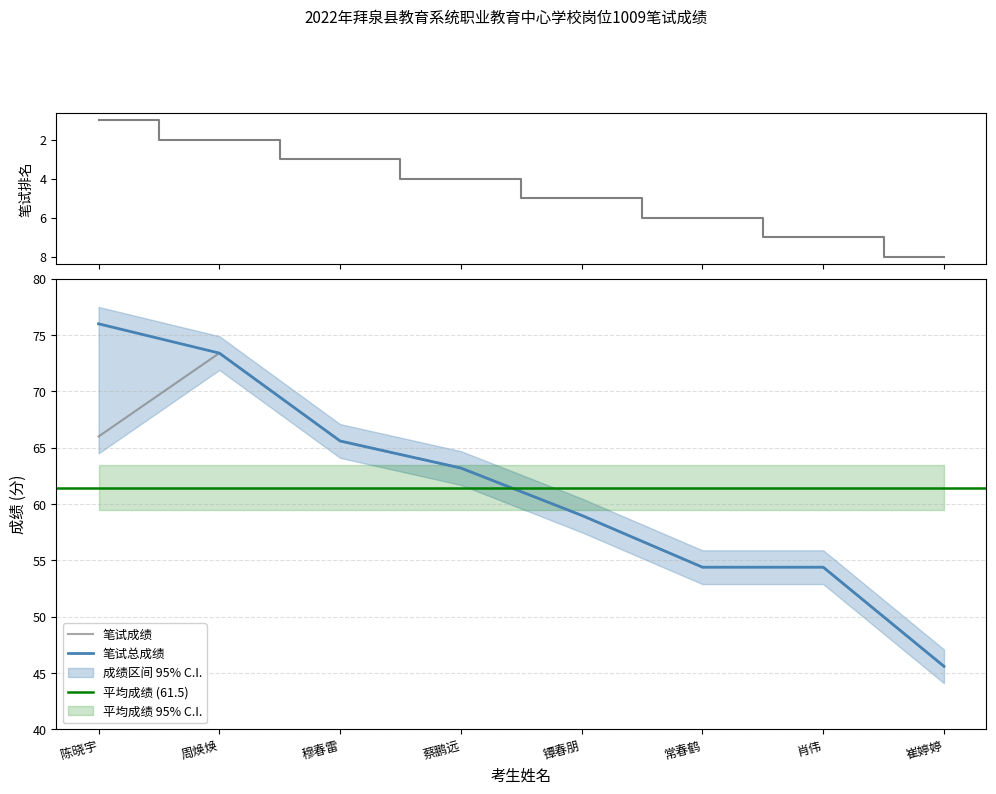

At which label does 笔试总成绩 reach its peak?

陈晓宇